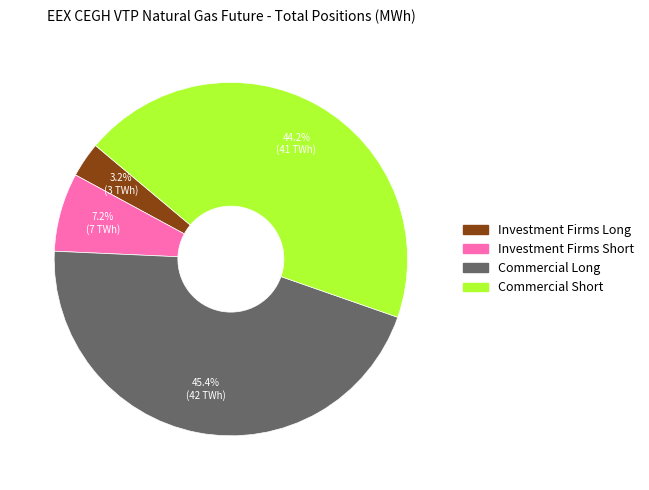

Which slice is the largest?

Commercial Long